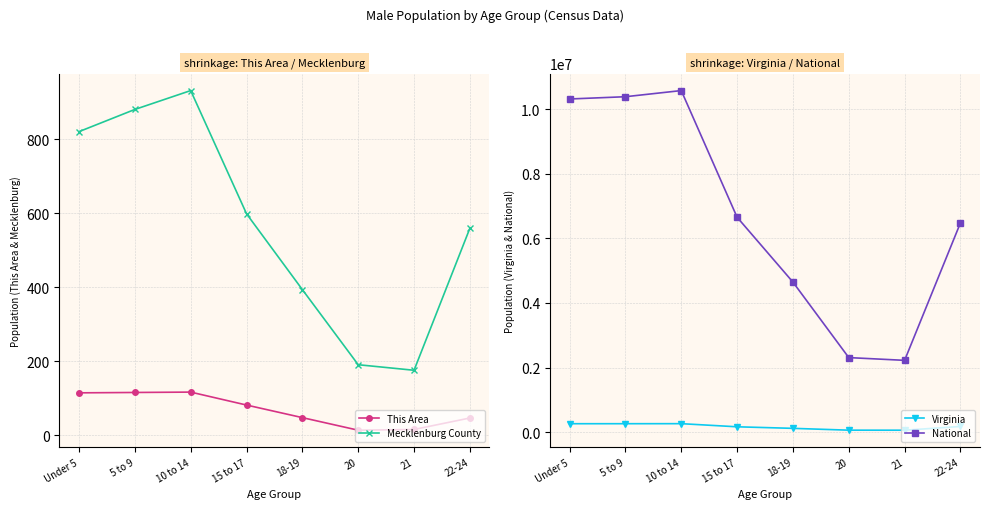

What is the greatest value displayed?

10579862